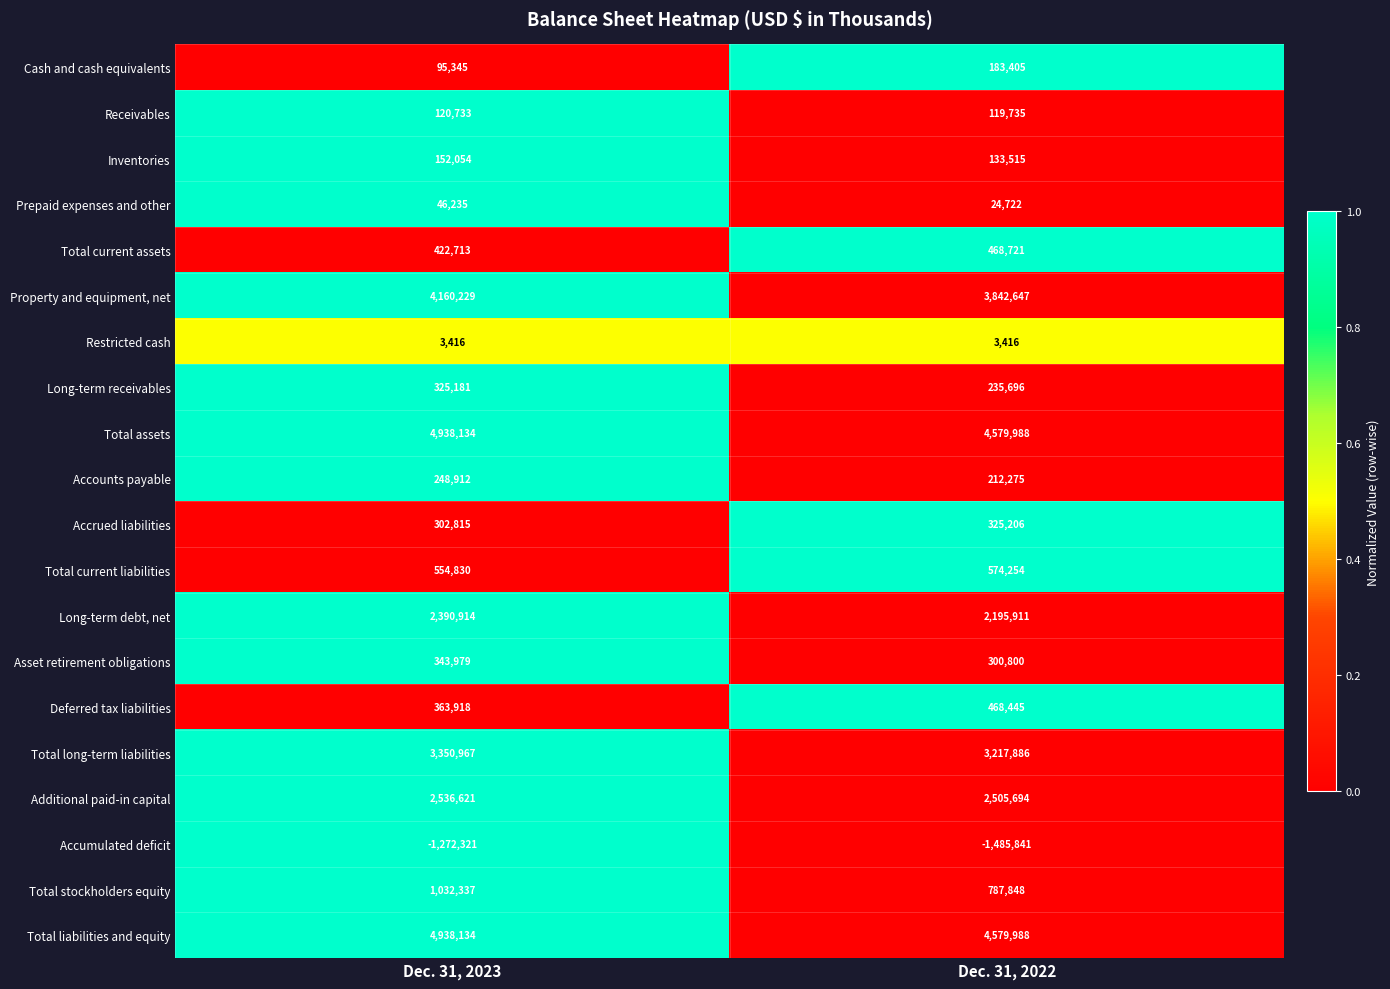

What is the difference between the Total assets values at Dec. 31, 2023 and Dec. 31, 2022?

358146